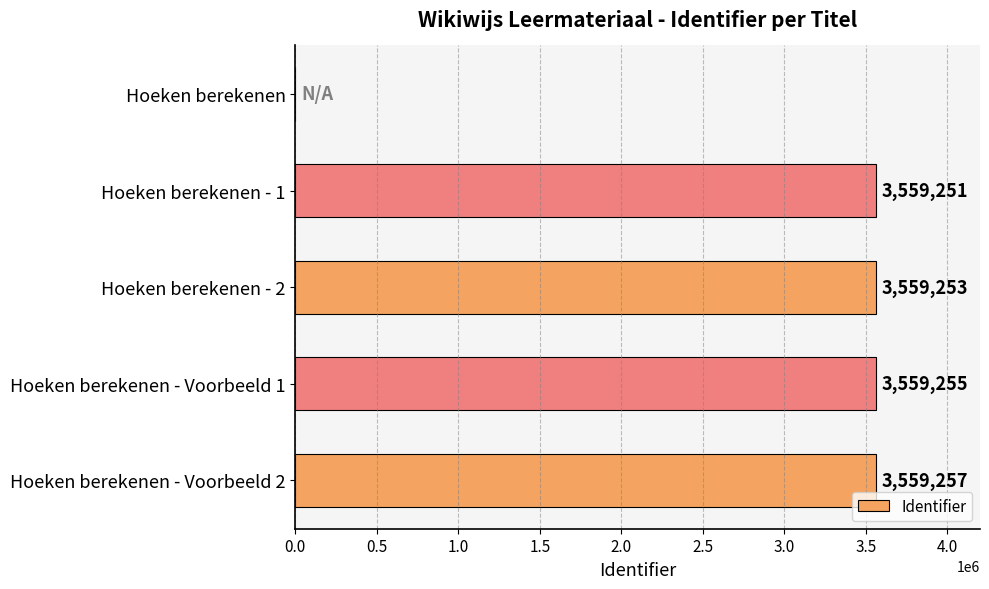

Which has a higher value, Hoeken berekenen or Hoeken berekenen - 2?

Hoeken berekenen - 2